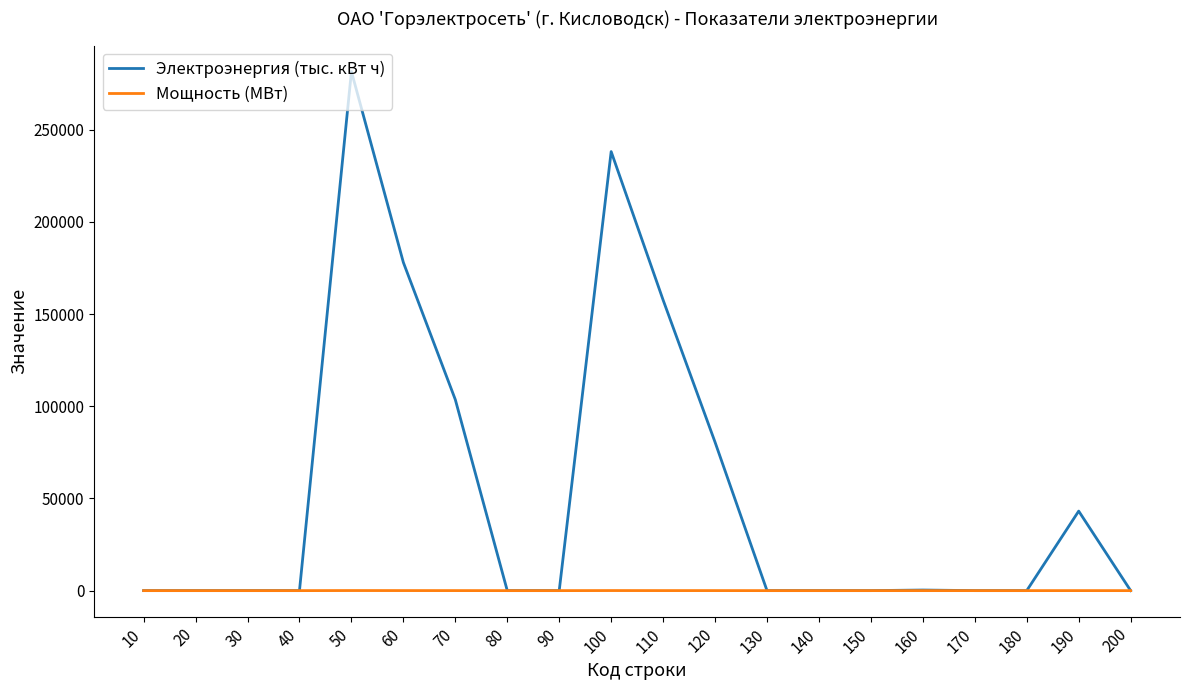

What is the maximum value shown in the chart?

281563.3